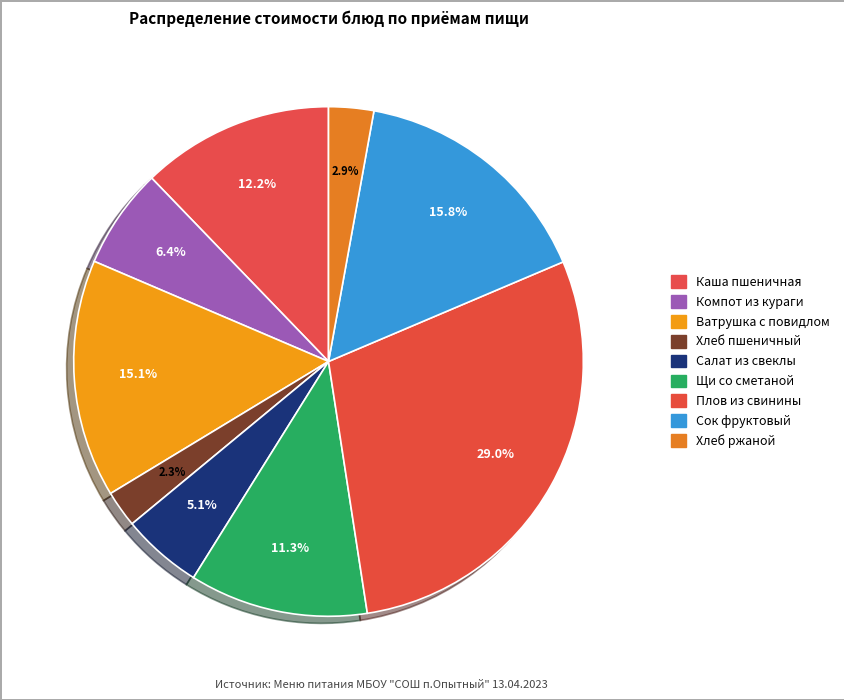

Is there a majority slice in this chart?

No